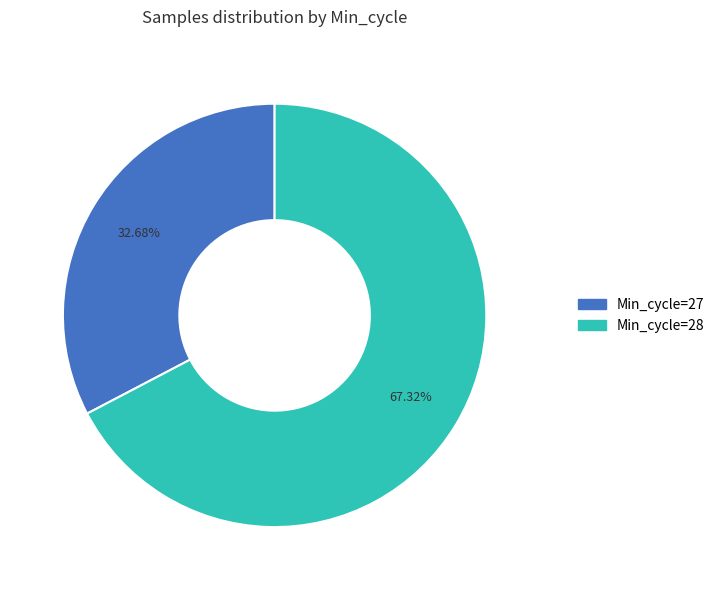

Is there a majority slice in this chart?

Yes